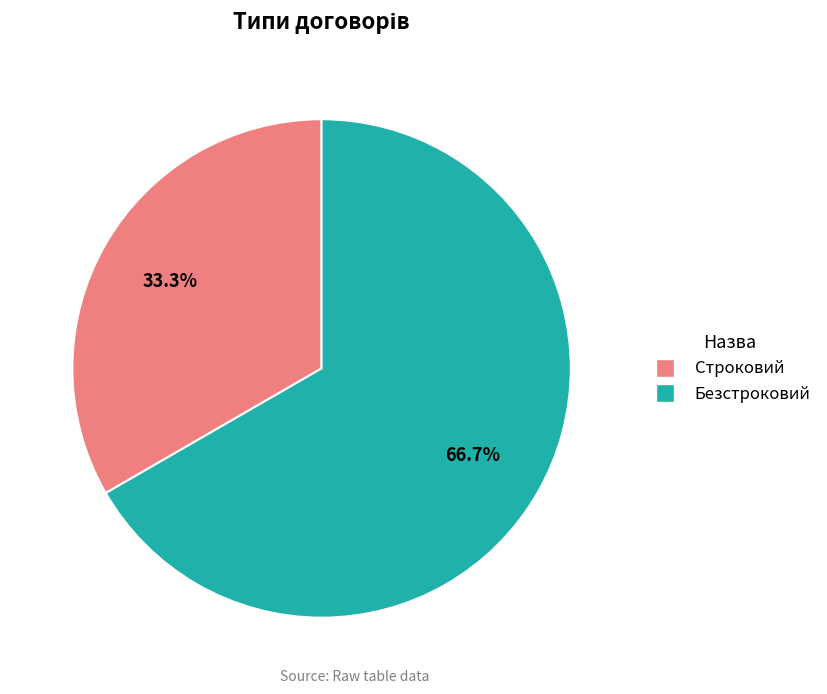

Which category accounts for the majority?

Безстроковий